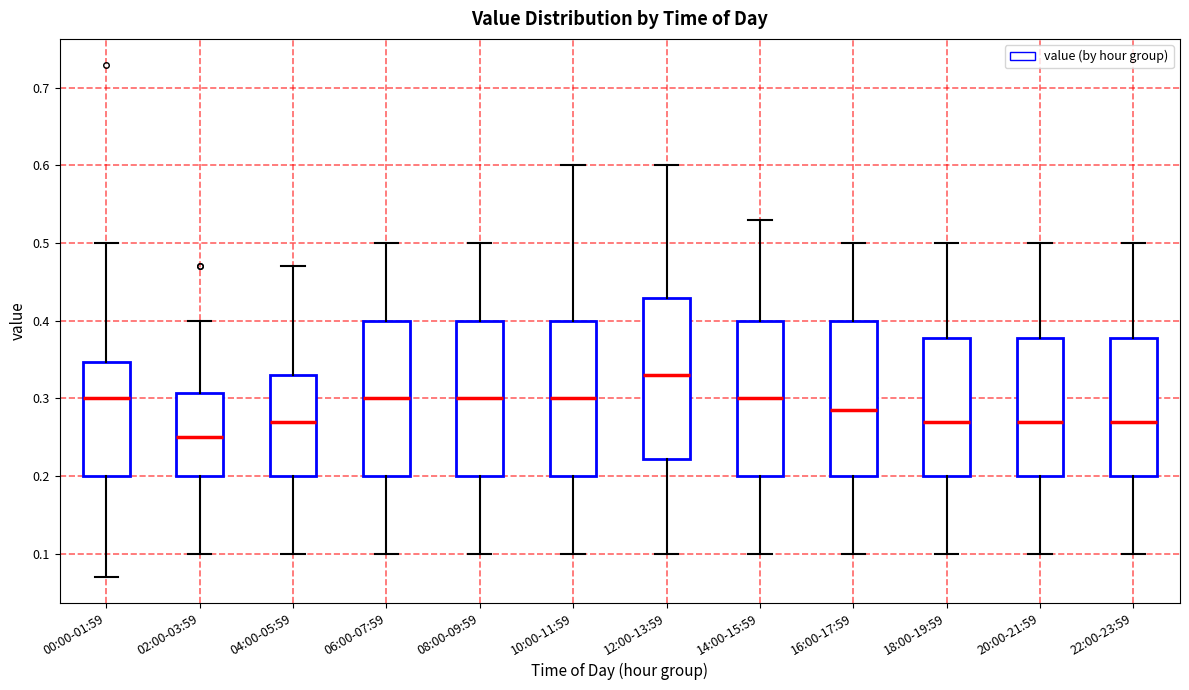

Reading left to right, read every box against the y-axis: the position of its median line, the range the box covers, and the ends of its whiskers. The values are not printed on the chart, so give them approximately, as read against the axis.

00:00-01:59: median 0.30, box 0.20 to 0.35, whiskers 0.07 to 0.50
02:00-03:59: median 0.25, box 0.20 to 0.31, whiskers 0.10 to 0.40
04:00-05:59: median 0.27, box 0.20 to 0.33, whiskers 0.10 to 0.47
06:00-07:59: median 0.30, box 0.20 to 0.40, whiskers 0.10 to 0.50
08:00-09:59: median 0.30, box 0.20 to 0.40, whiskers 0.10 to 0.50
10:00-11:59: median 0.30, box 0.20 to 0.40, whiskers 0.10 to 0.60
12:00-13:59: median 0.33, box 0.22 to 0.43, whiskers 0.10 to 0.60
14:00-15:59: median 0.30, box 0.20 to 0.40, whiskers 0.10 to 0.53
16:00-17:59: median 0.29, box 0.20 to 0.40, whiskers 0.10 to 0.50
18:00-19:59: median 0.27, box 0.20 to 0.38, whiskers 0.10 to 0.50
20:00-21:59: median 0.27, box 0.20 to 0.38, whiskers 0.10 to 0.50
22:00-23:59: median 0.27, box 0.20 to 0.38, whiskers 0.10 to 0.50